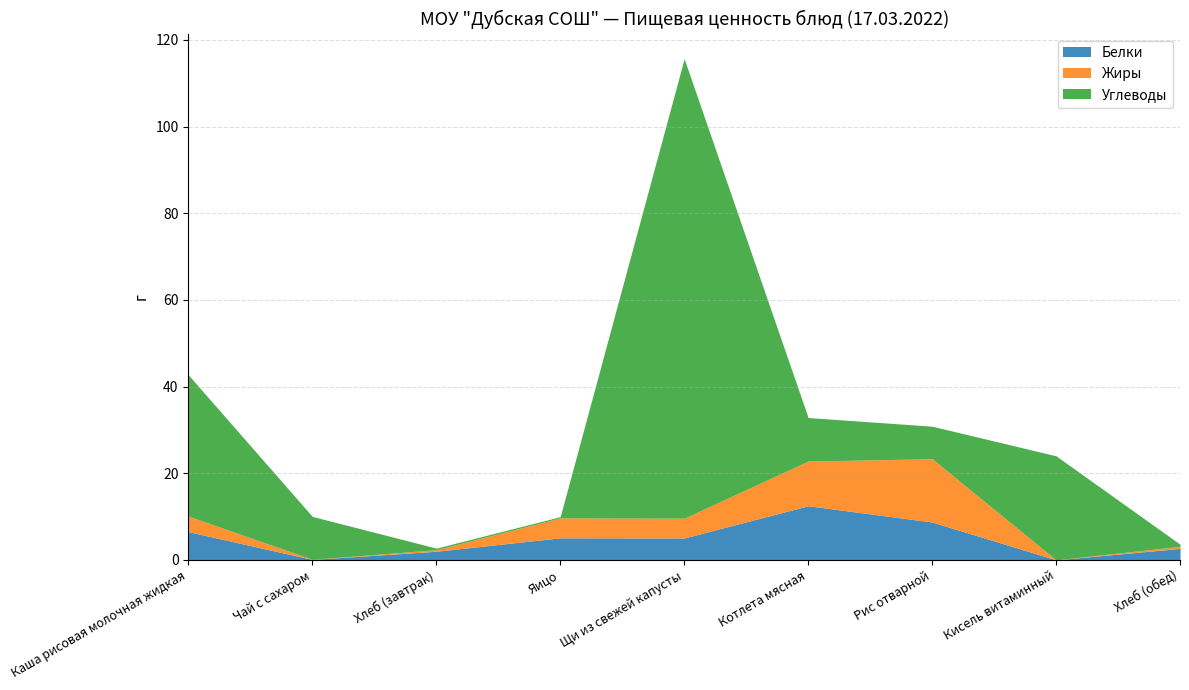

What is the total value across all series at Яицо?

10.0